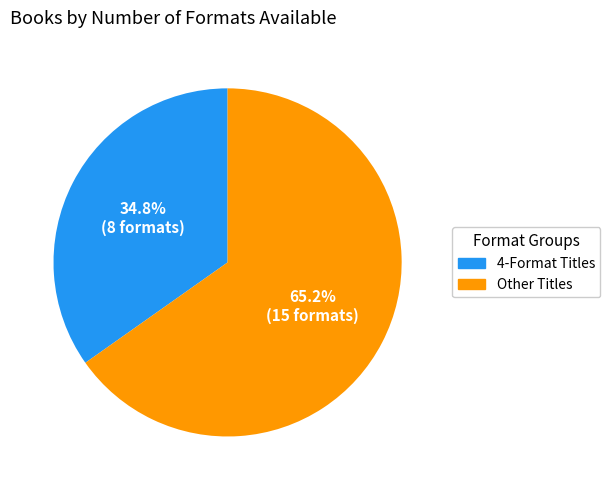

Is there any slice that represents more than half of the pie?

Yes